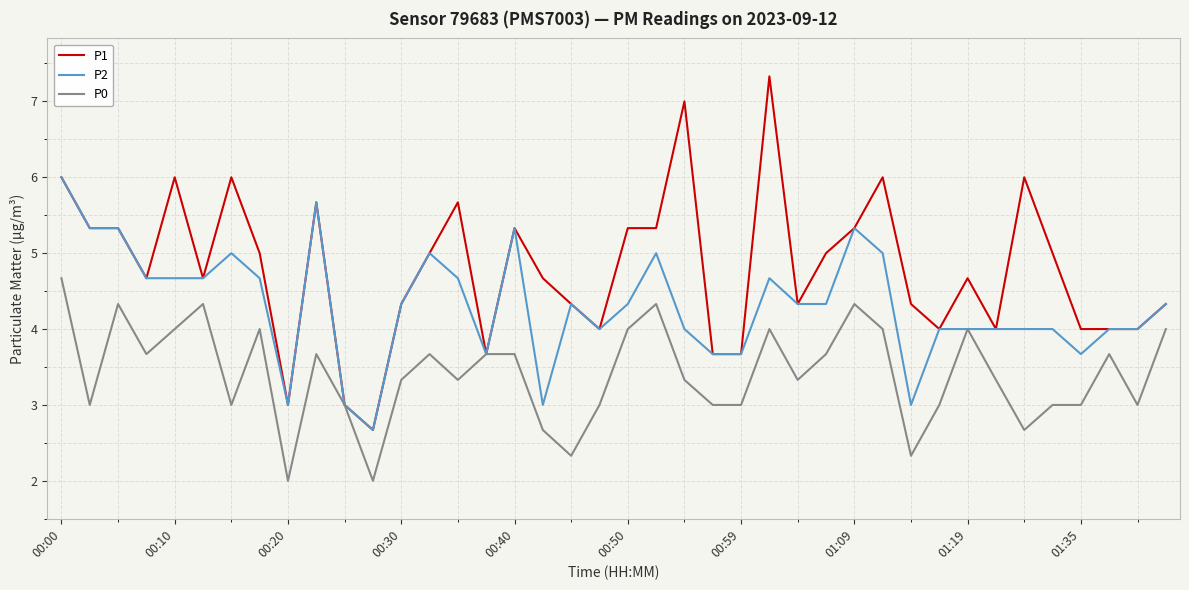

Which series has the largest total across all categories?

P1